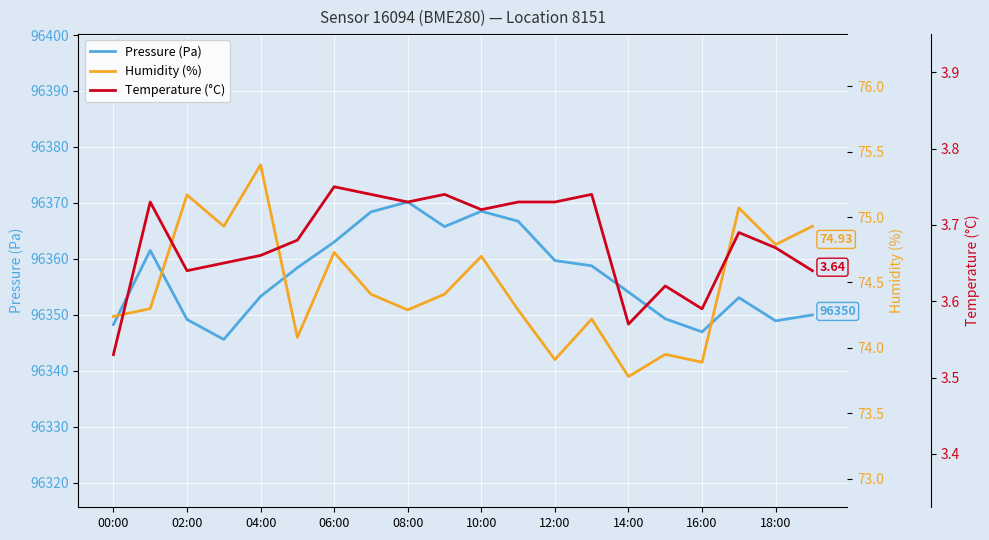

Which category has the lowest value in the Temperature (°C) series?

00:00